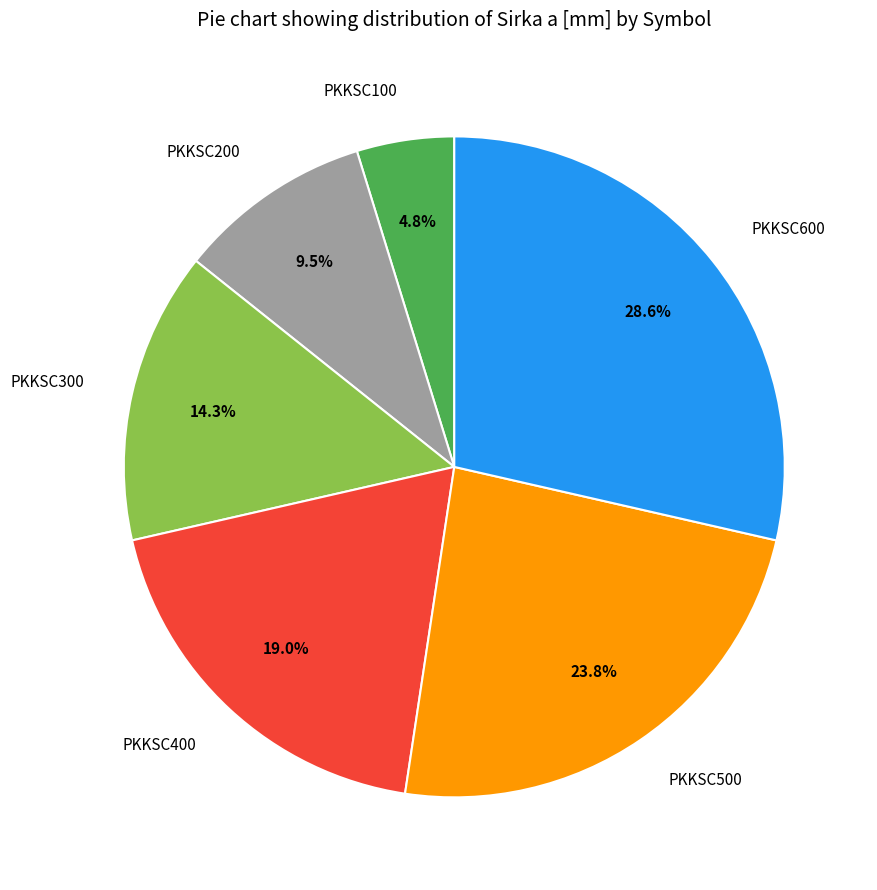

What percentage is NOT represented by PKKSC500?

76.2%